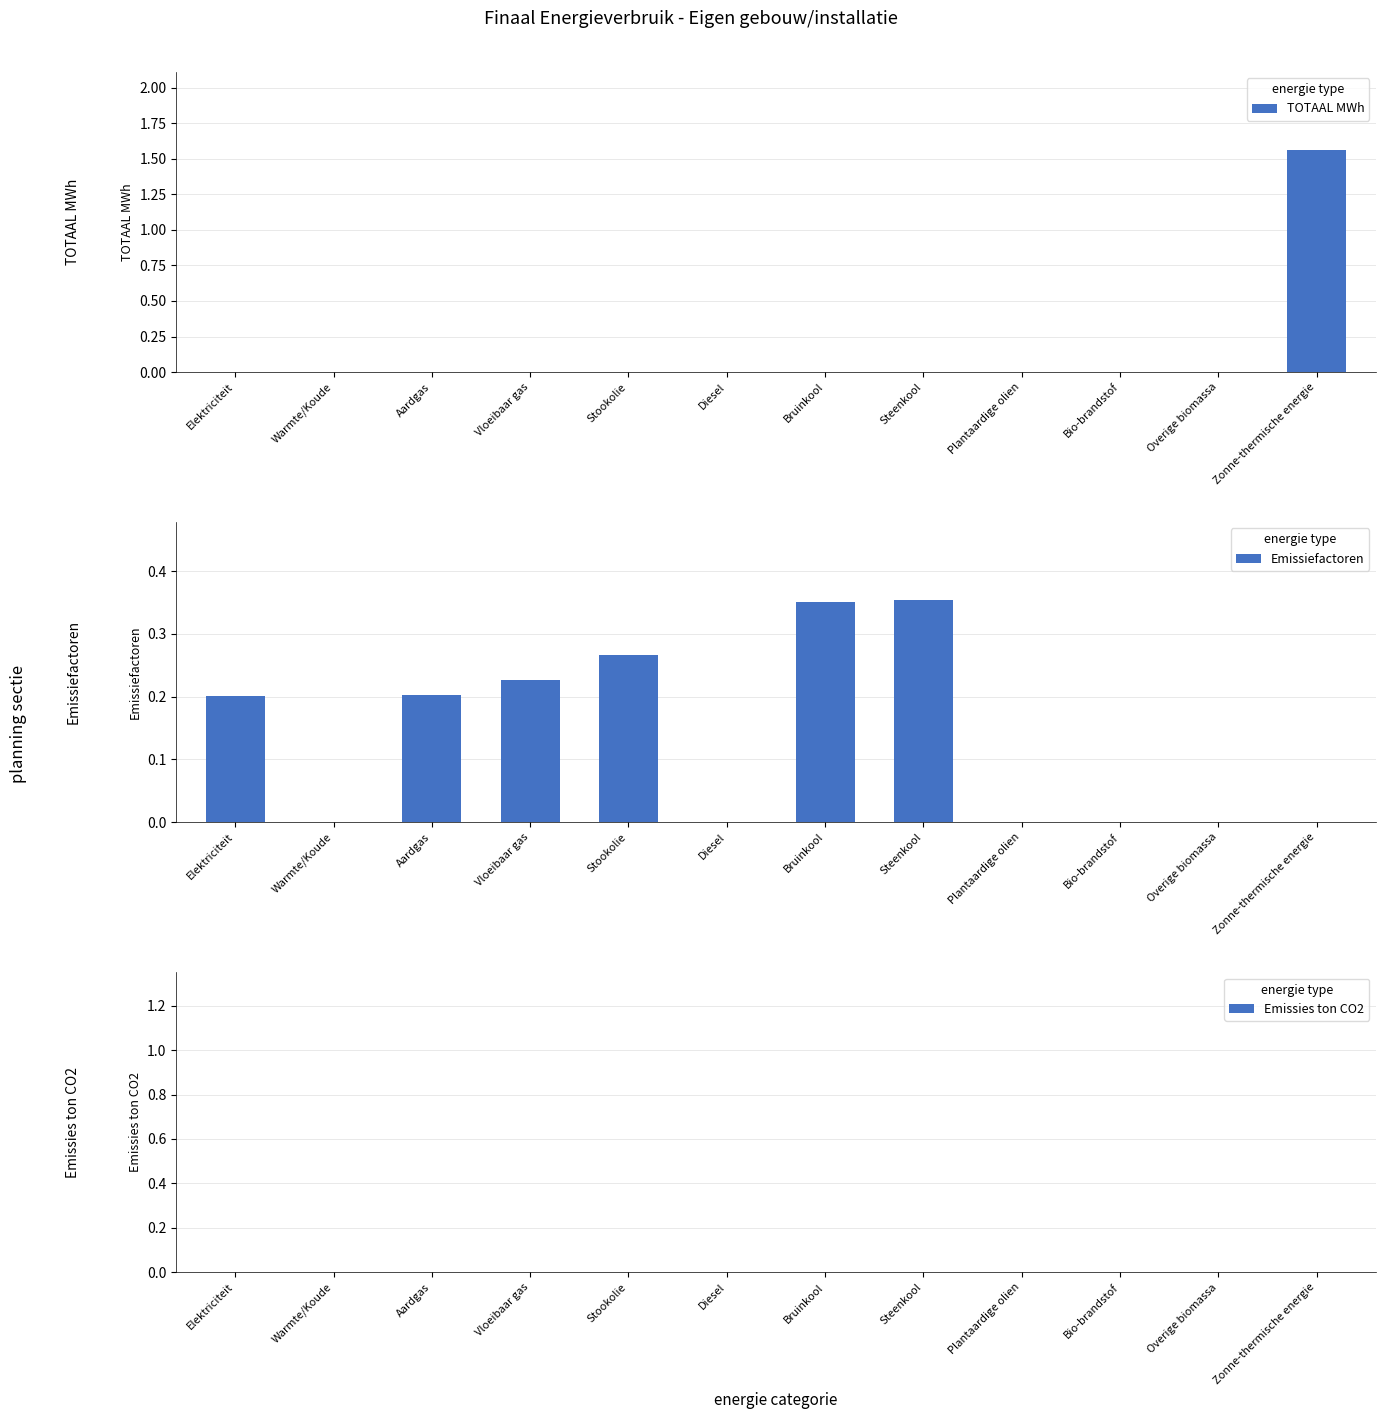

The Emissiefactoren series shows 0.2 at Vloeibaar gas. True or false?

True